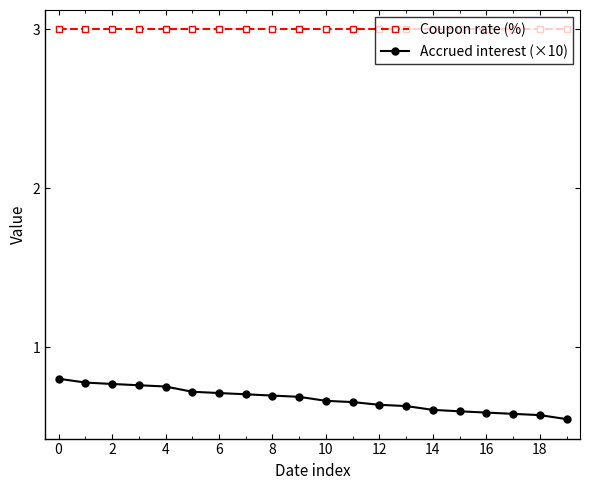

How many lines are shown in the chart?

2